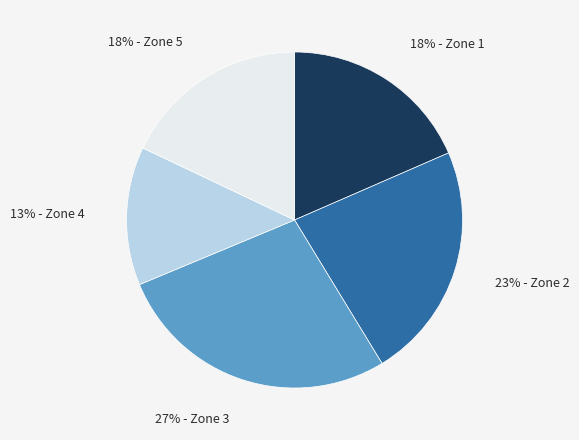

To the nearest percent, what is the difference between the largest and smallest slice percentages?

14%